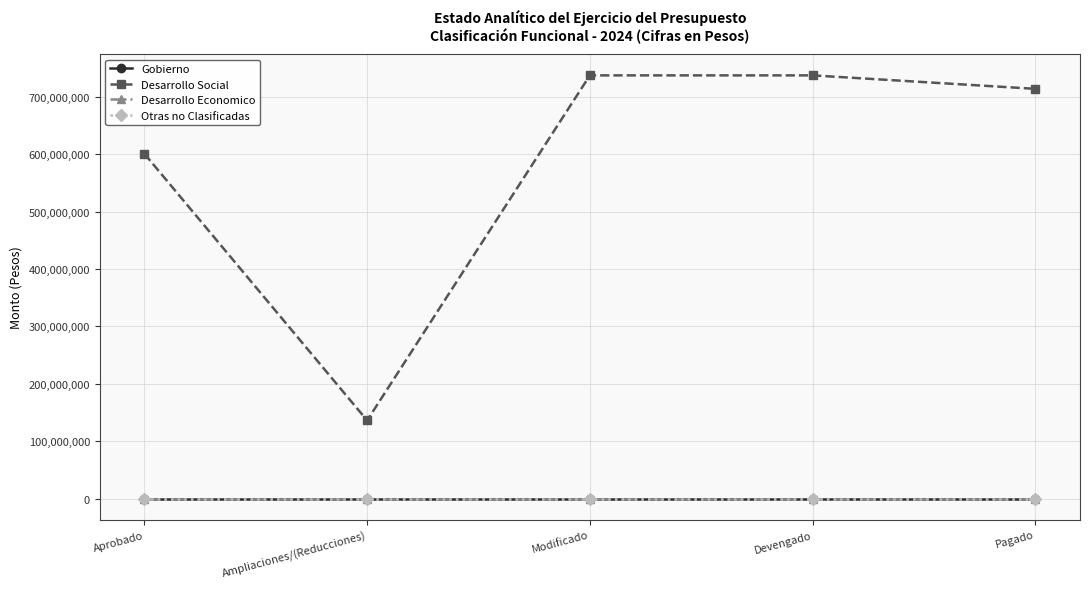

What is the label of the 5th point from the left?

Pagado